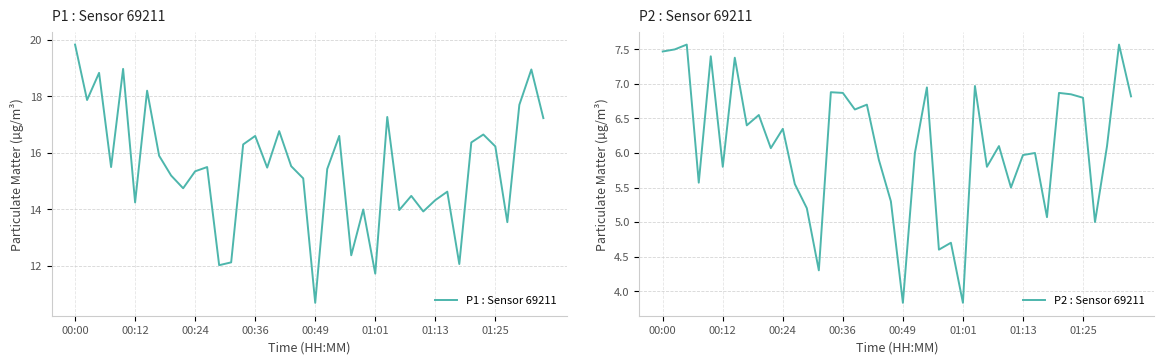

True or false: P1 : Sensor 69211 and P2 : Sensor 69211 cross at least once.

False